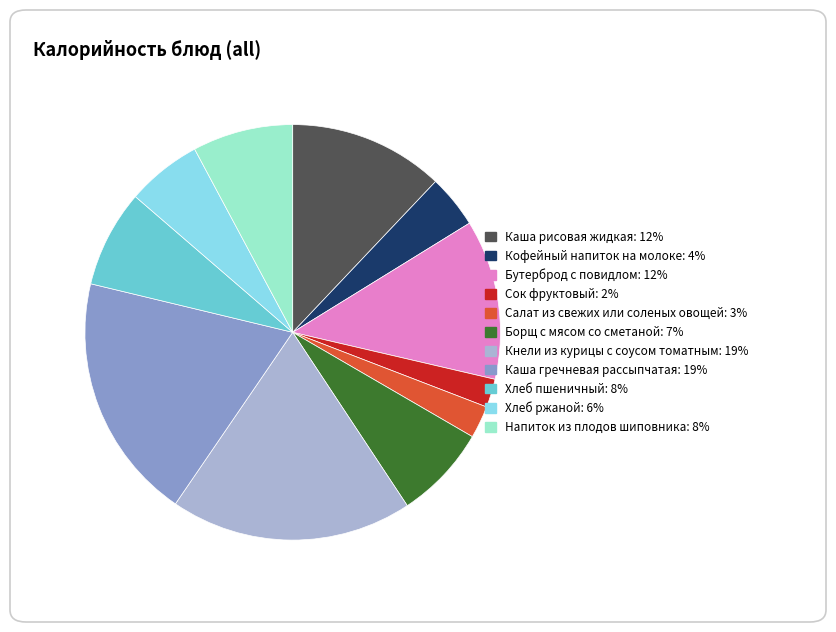

Does Кнели из курицы с соусом томатным represent more than half of the total?

No